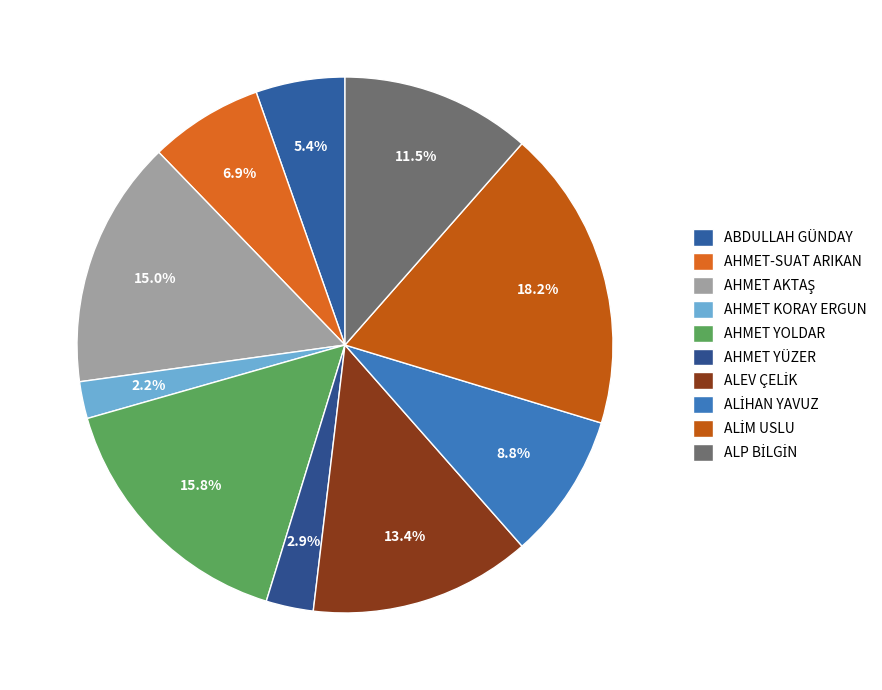

Between AHMET KORAY ERGUN and ALİHAN YAVUZ, which is larger?

ALİHAN YAVUZ